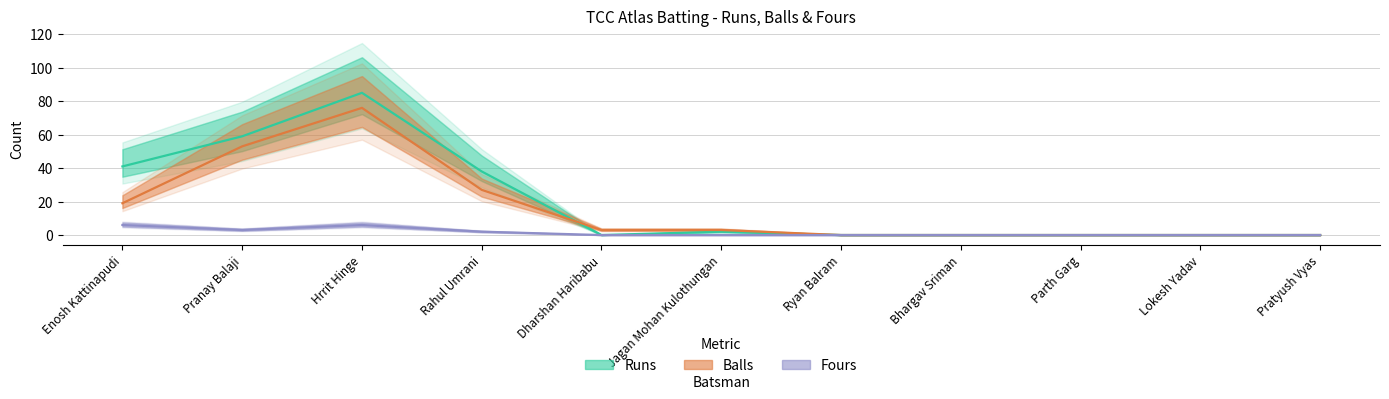

What is the label of the 3rd point from the right?

Parth Garg